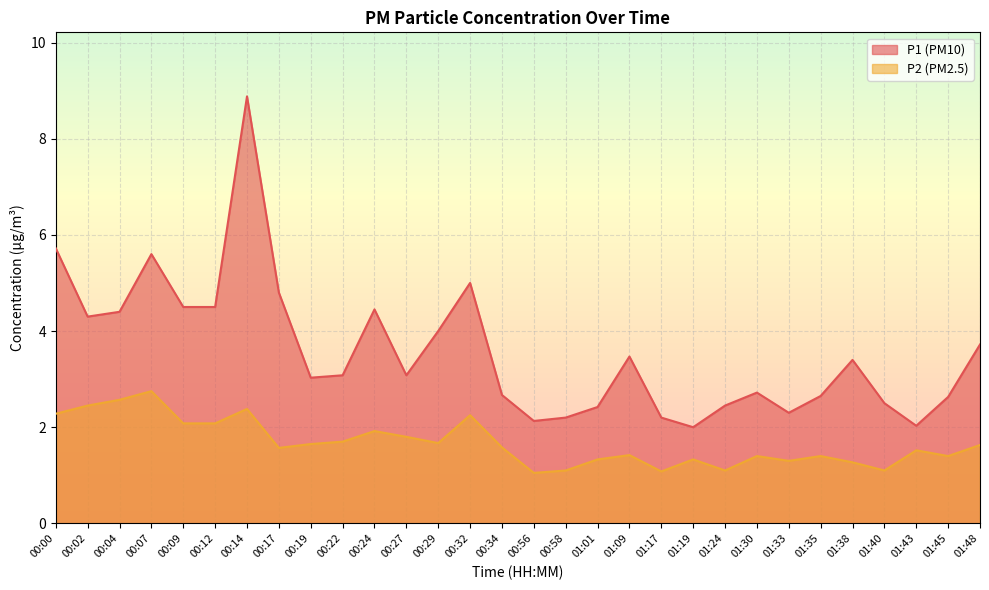

True or false: P1 has a value of 1.8 at 00:34.

False